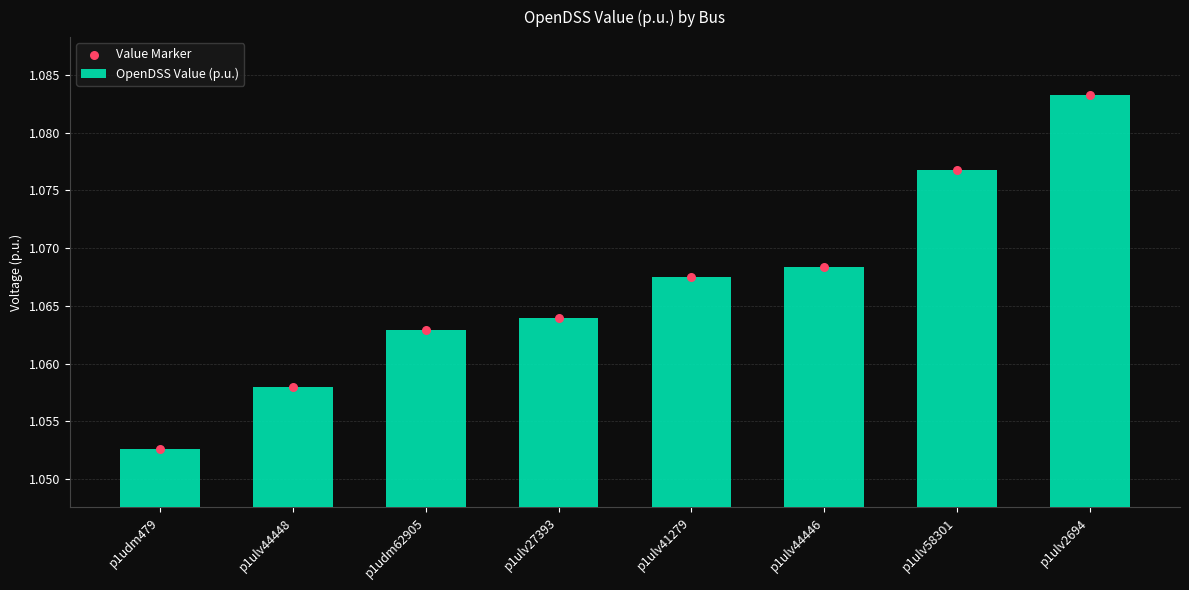

Which series has the largest Y range (max minus min)?

OpenDSS Value (p.u.)